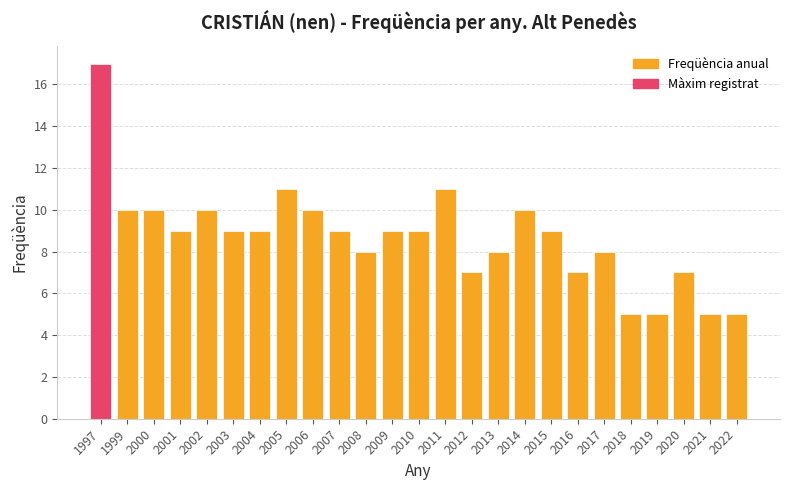

At which label does the data first exceed 9?

1997